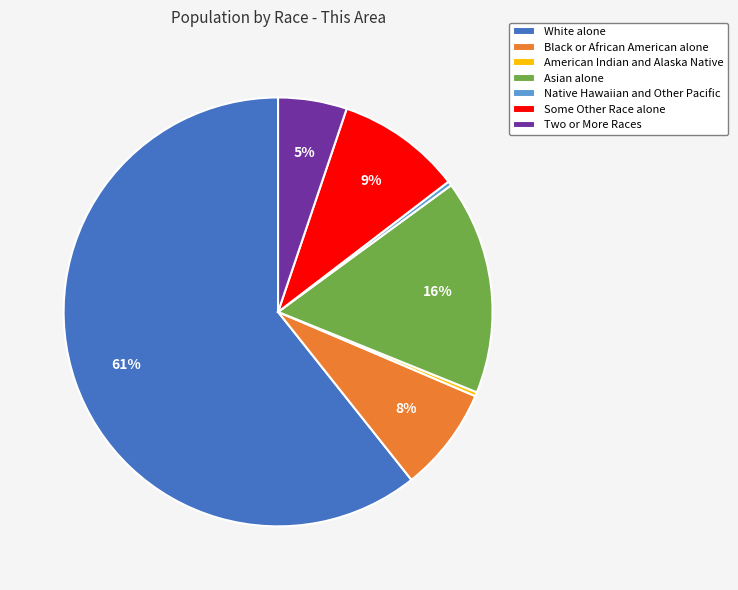

Which category accounts for the majority?

White alone